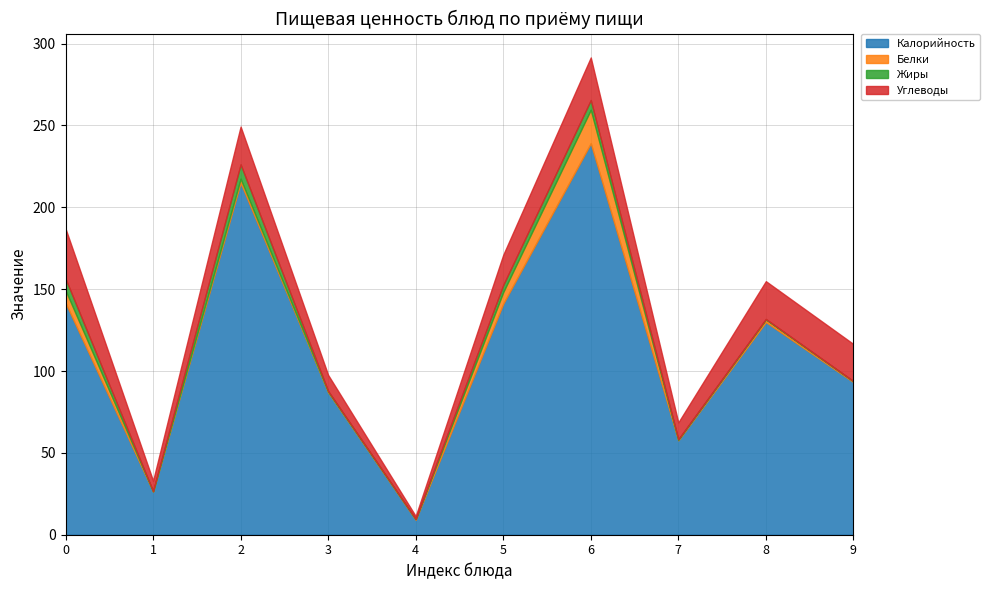

What is the highest value of the Калорийность series?

239.1